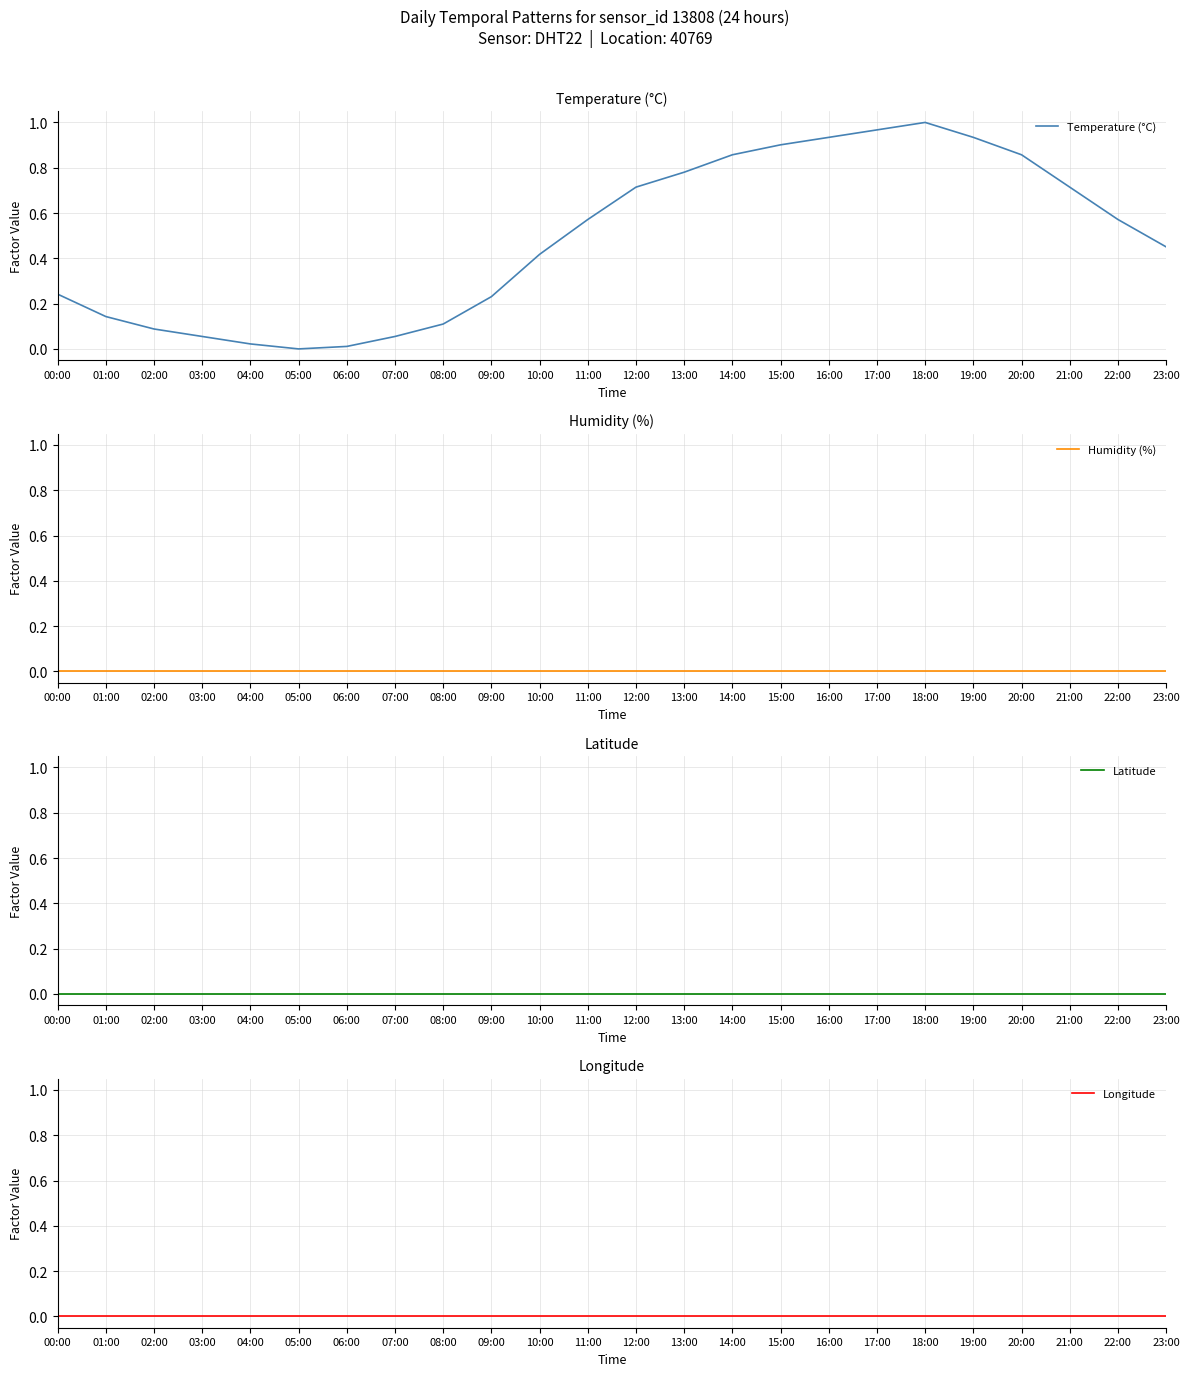

True or false: Latitude and Temperature (°C) cross at least once.

False